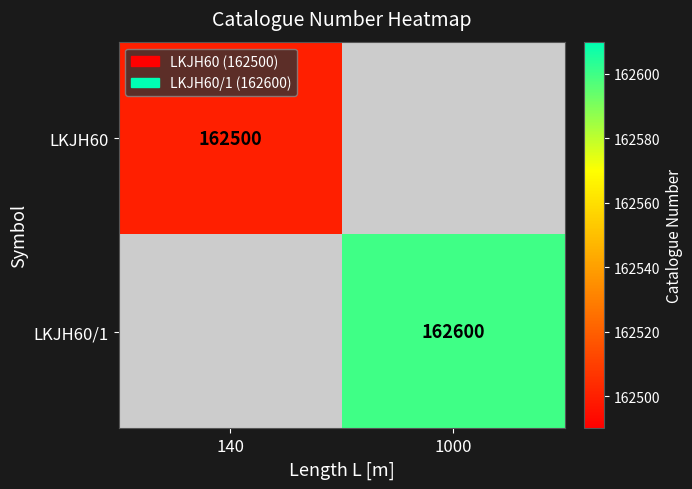

At which category does the chart reach its minimum across all series?

140